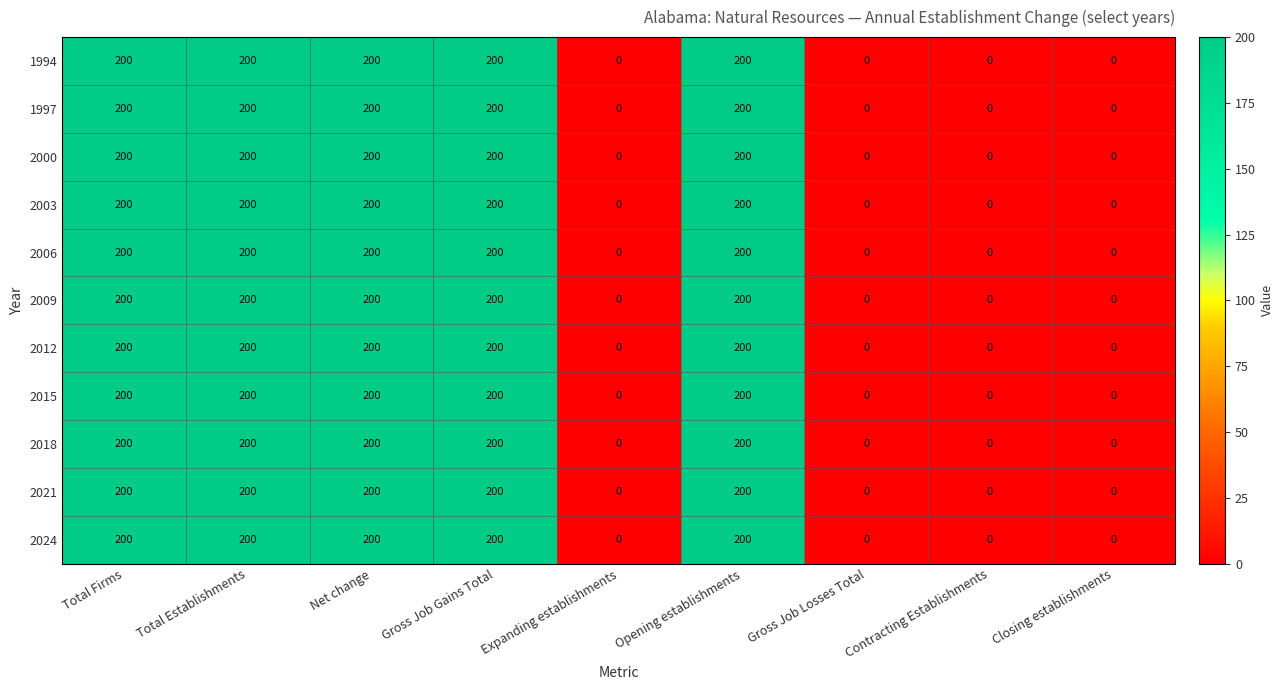

At how many categories does at least one series exceed 67?

5